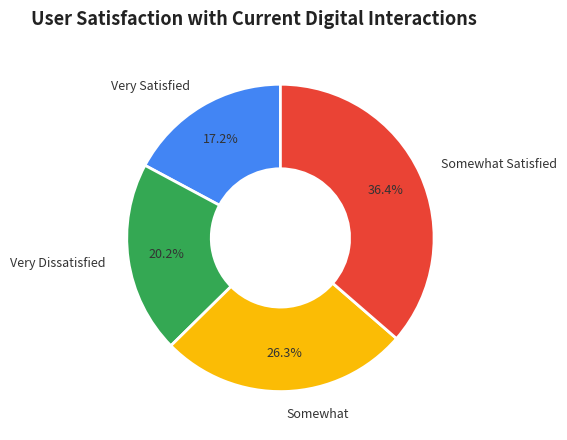

Rank the categories by value from highest to lowest.

Somewhat Satisfied, Somewhat, Very Dissatisfied, Very Satisfied